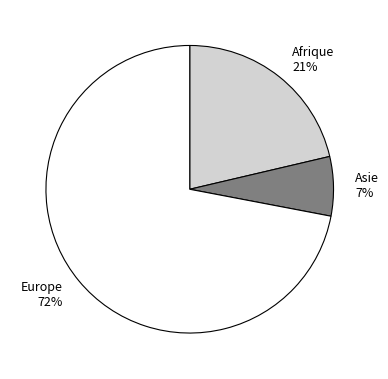

To the nearest percent, what is the difference between the largest and smallest slice percentages?

65%